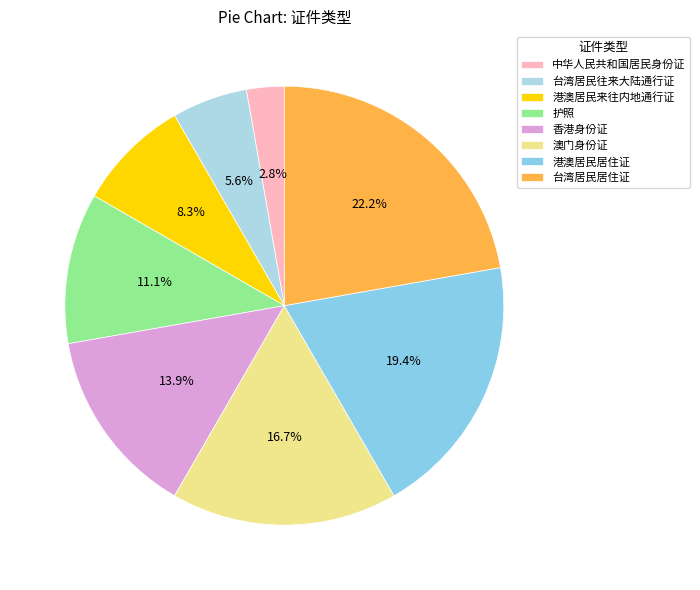

Count the number of slices in the pie.

8